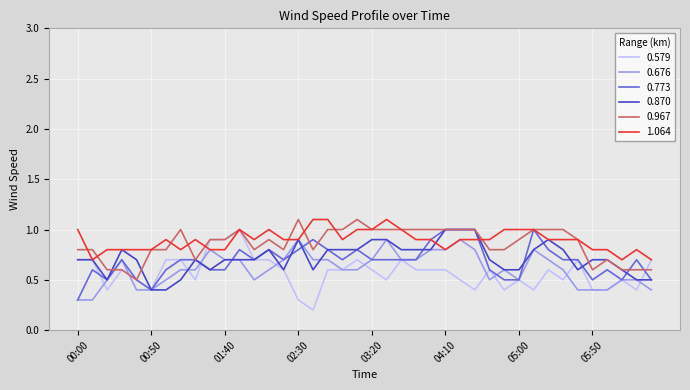

What is the highest value of the 1.064 series?

1.1